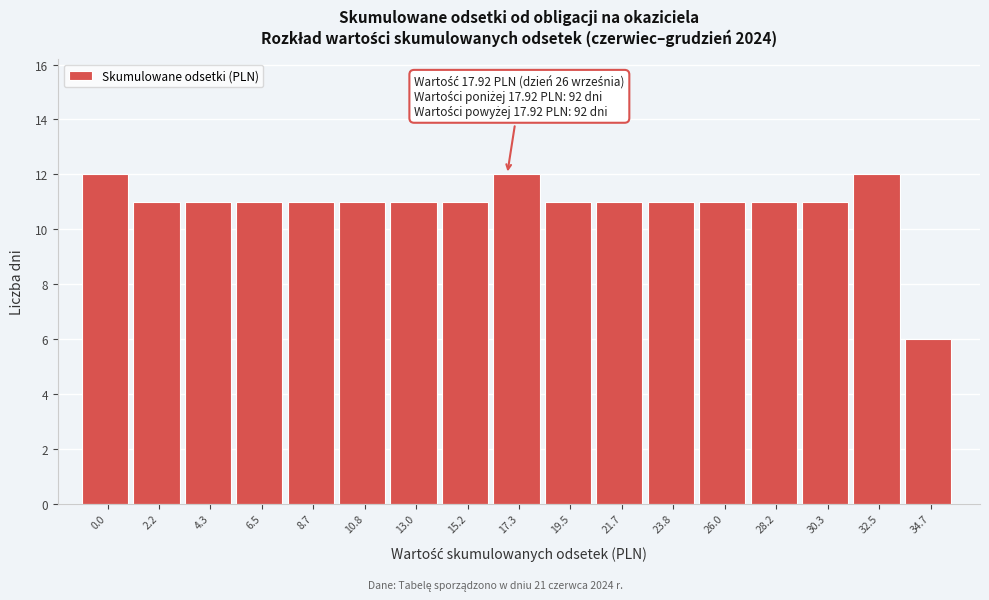

Reading left to right, extract all data points from this chart.

12	11	11	11	11	11	11	11	12	11	11	11	11	11	11	12	6